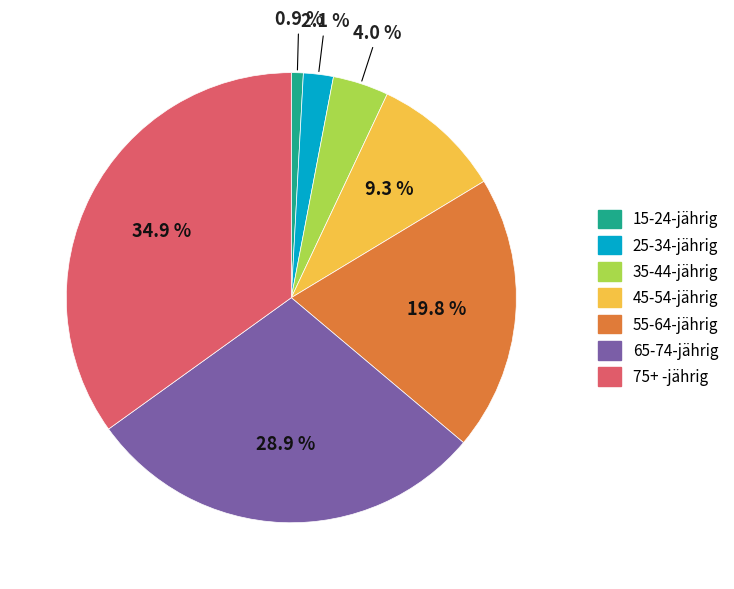

What percentage is the 65-74-jährig slice, to the nearest percent?

29%